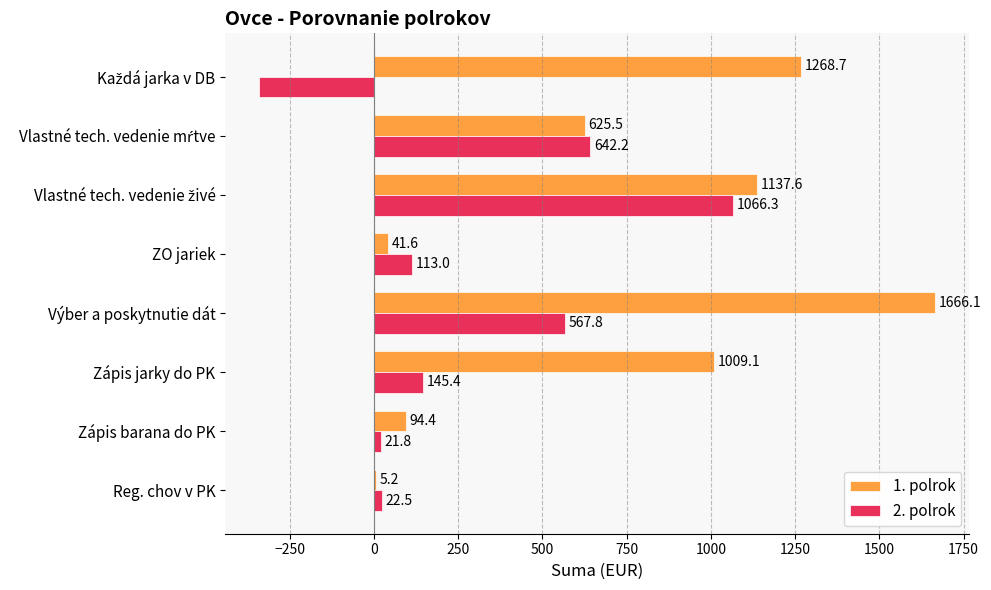

What are all the series names shown in the legend?

1. polrok, 2. polrok